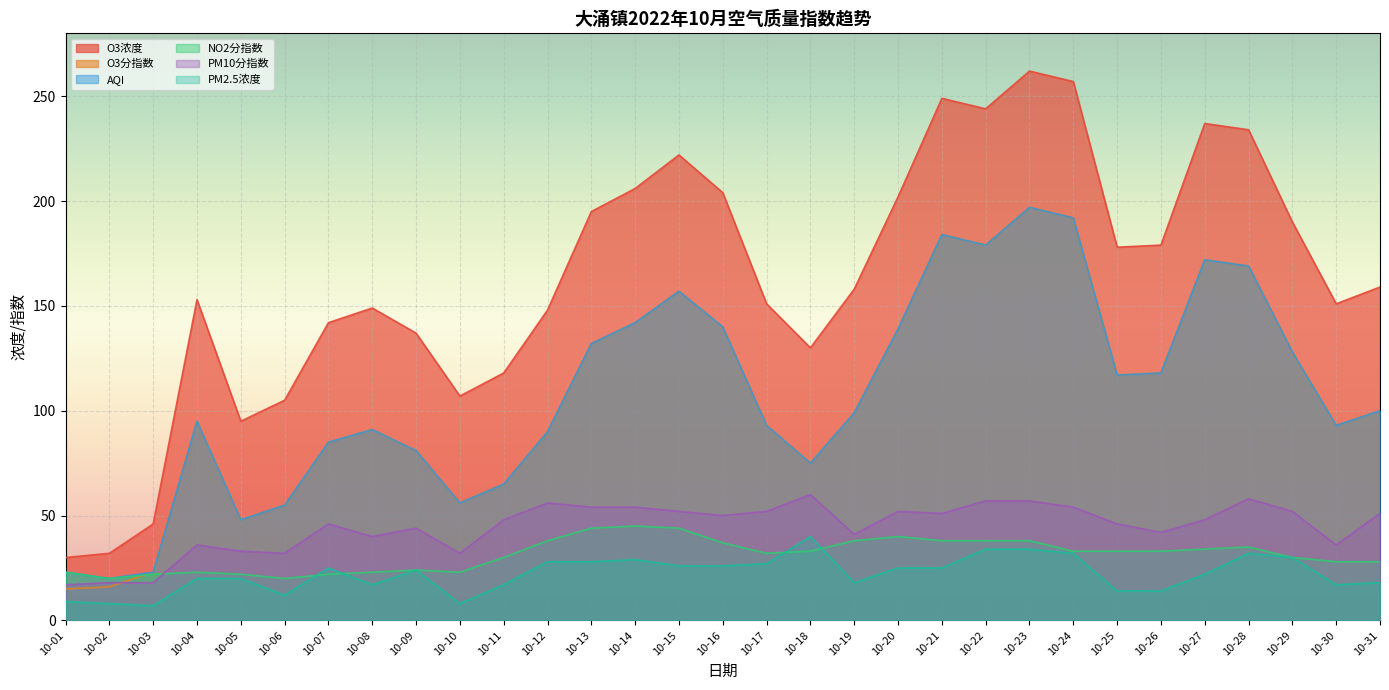

Is it true that PM2.5浓度 equals 26 at 10-11?

False